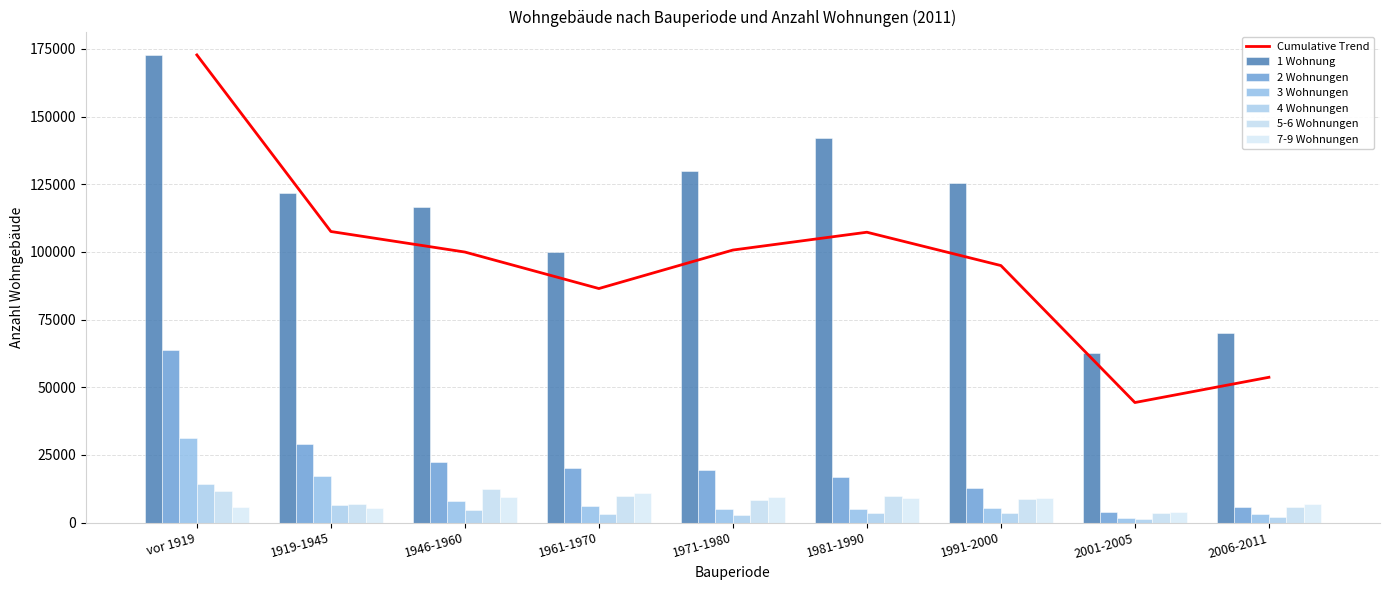

What is the total value across all series at 1981-1990?

186211